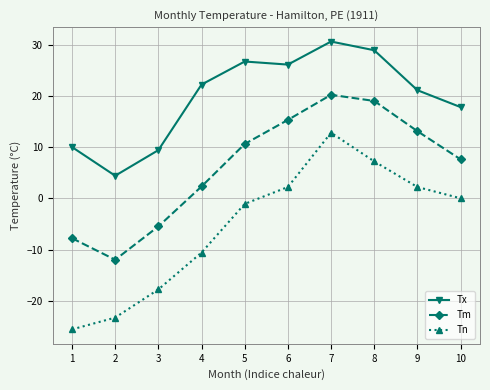

Where is the first local maximum for Tm?

7